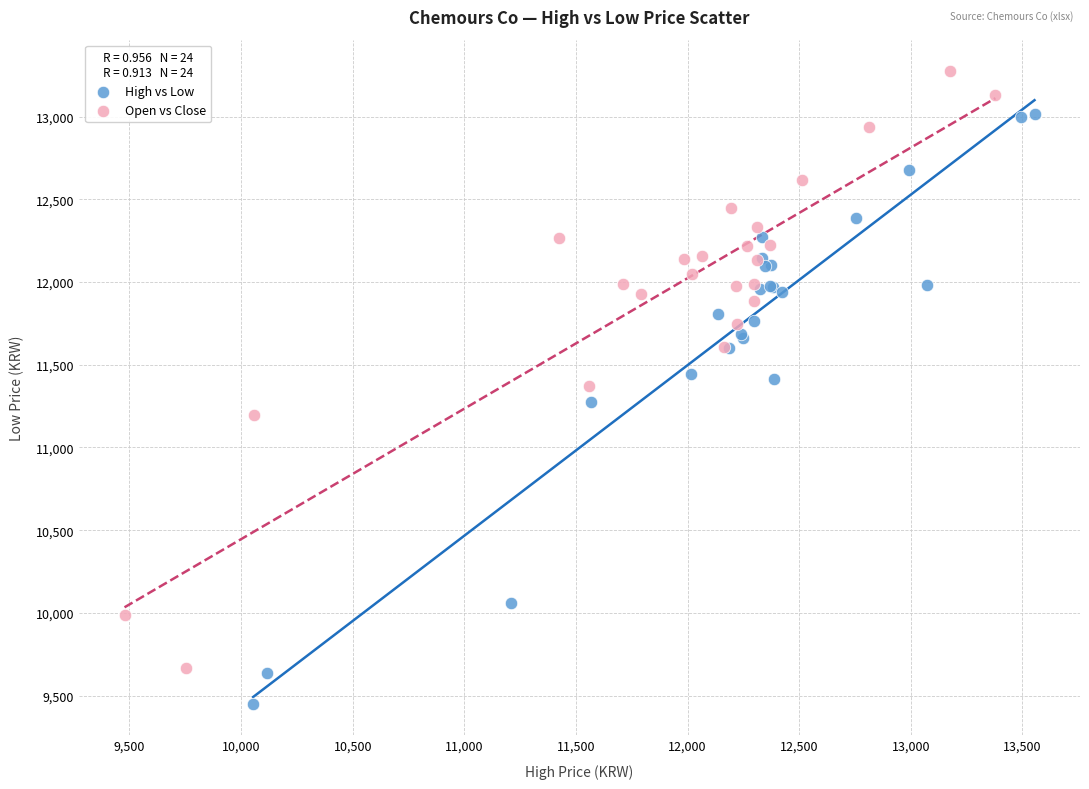

Which series reaches the maximum Y coordinate?

Open vs Close